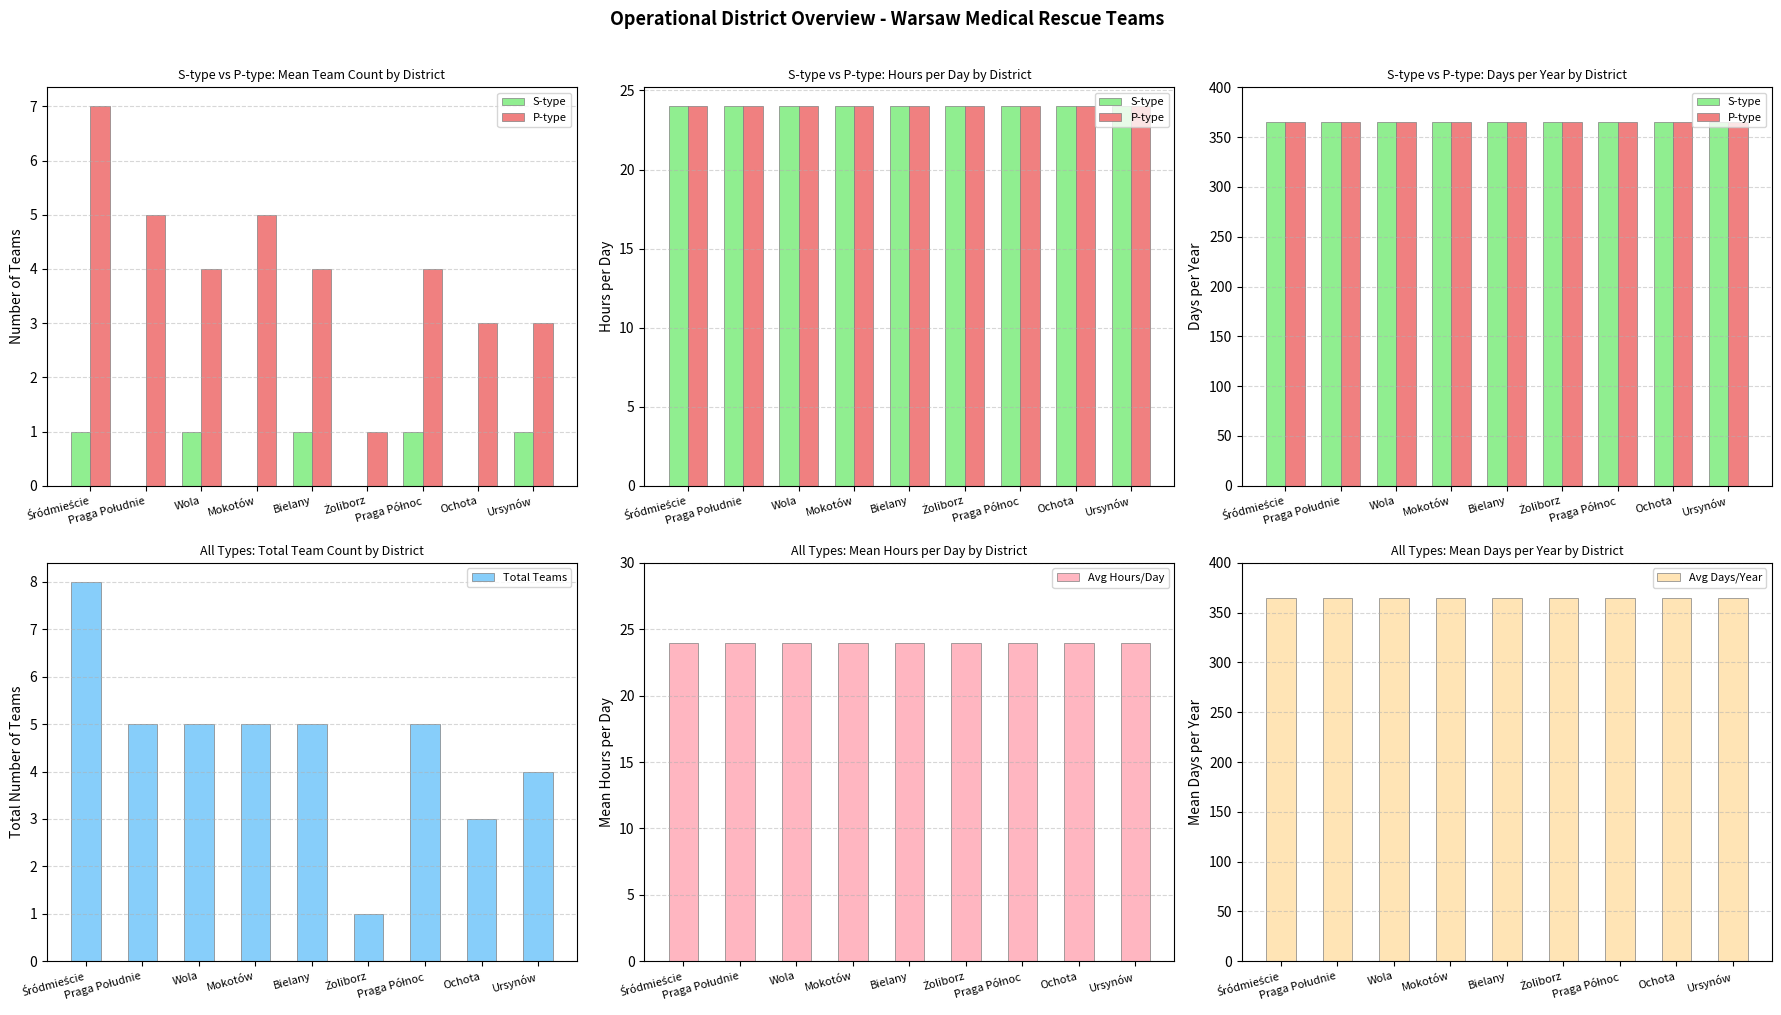

At which label is P-type closest to 365?

Śródmieście